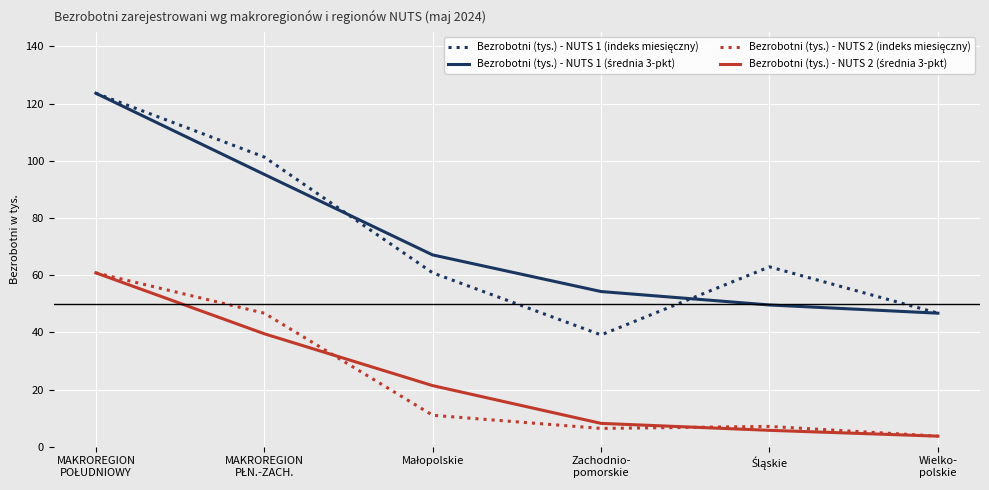

Count the number of data series in this chart.

4